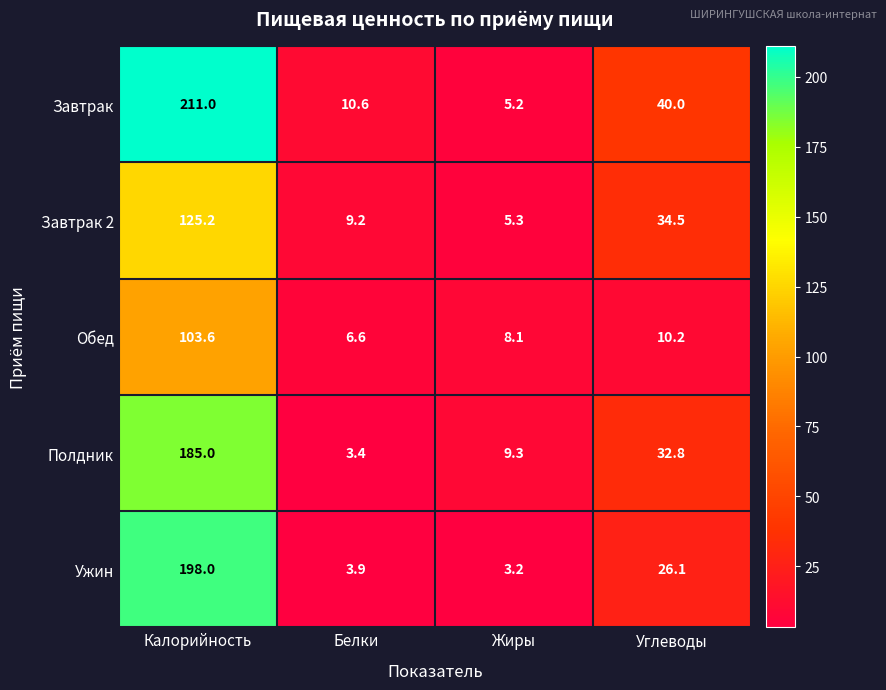

How many data points does each series have?

4